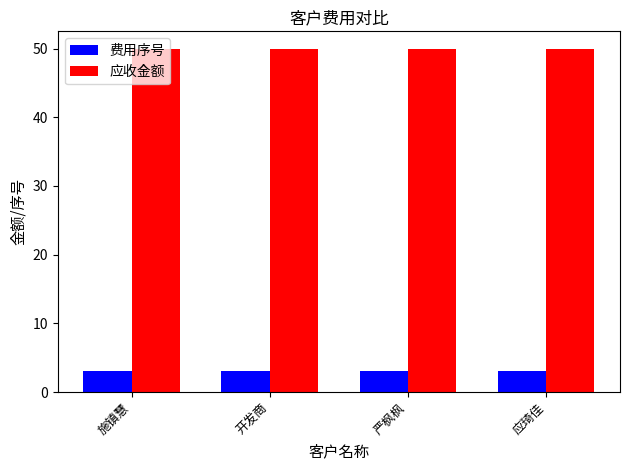

What is the sum of all 费用序号 values?

12